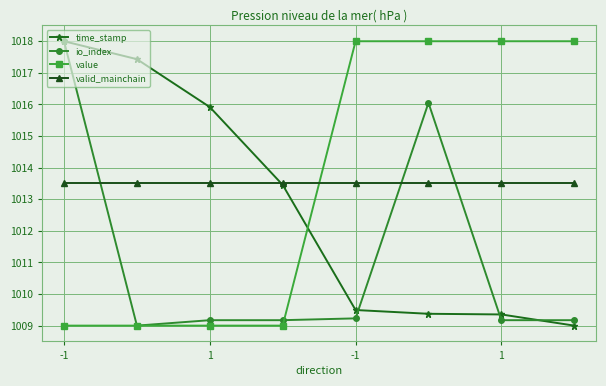

What is the value of the value point at the 7th from the left?

1018.0